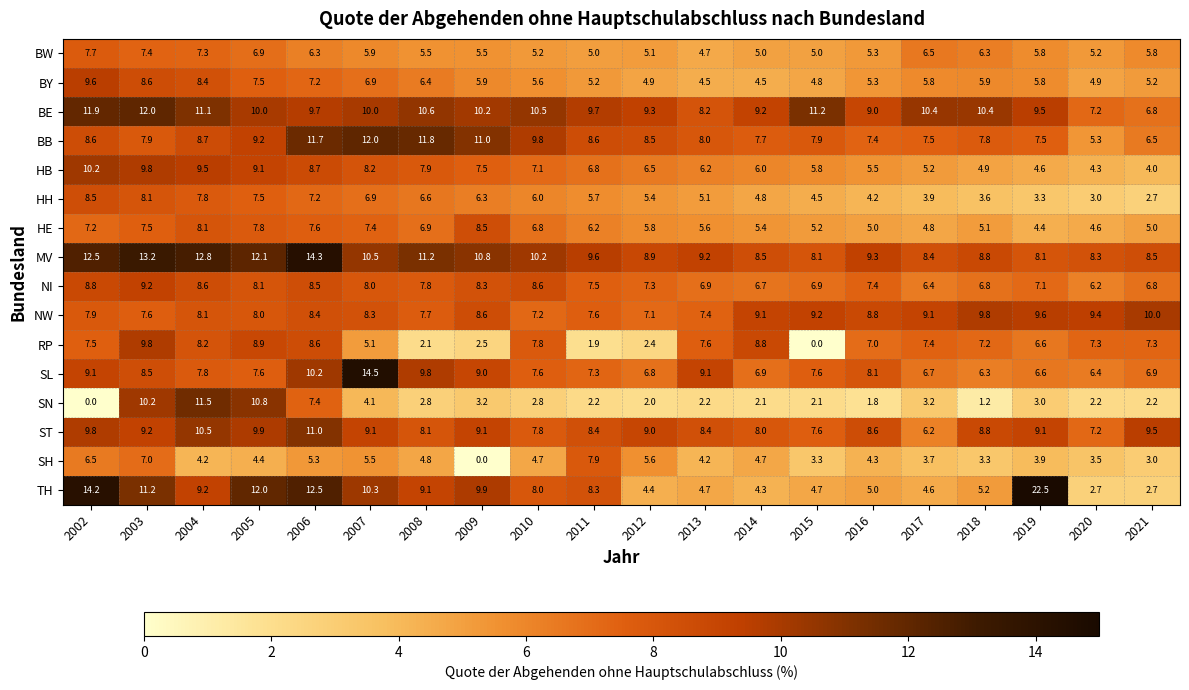

Which series changed the most between 2005 and 2016?

SN